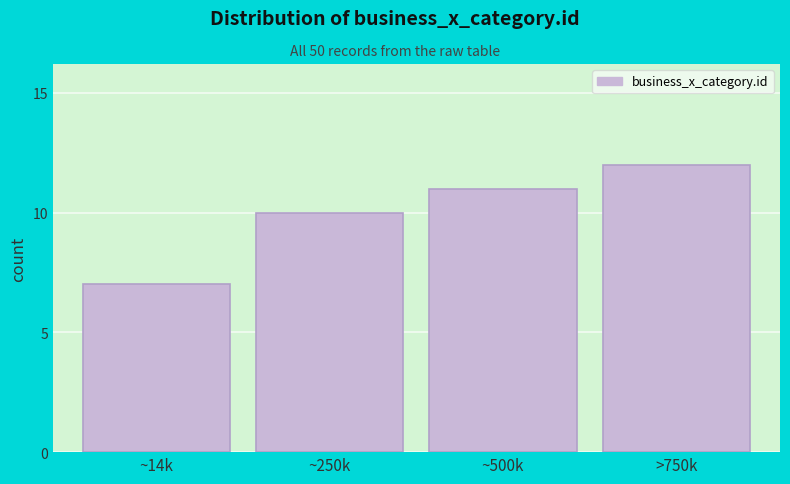

Reading right to left, transcribe all the data shown in this chart.

>750k=12	~500k=11	~250k=10	~14k=7